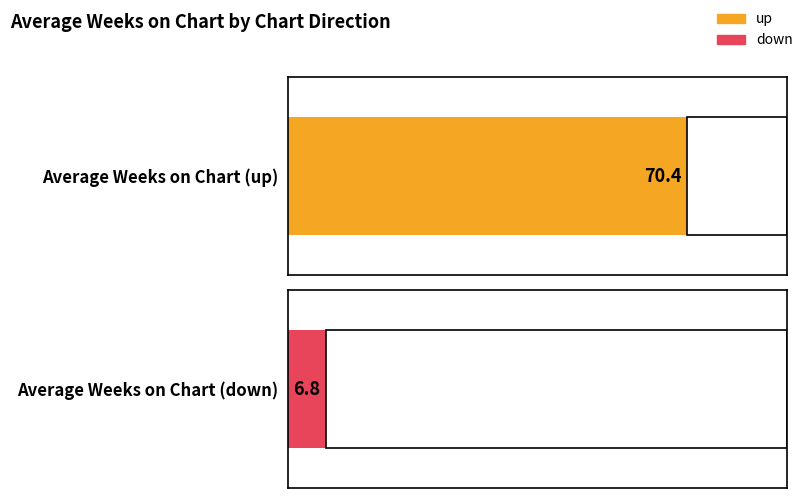

What position from the left is down?

2